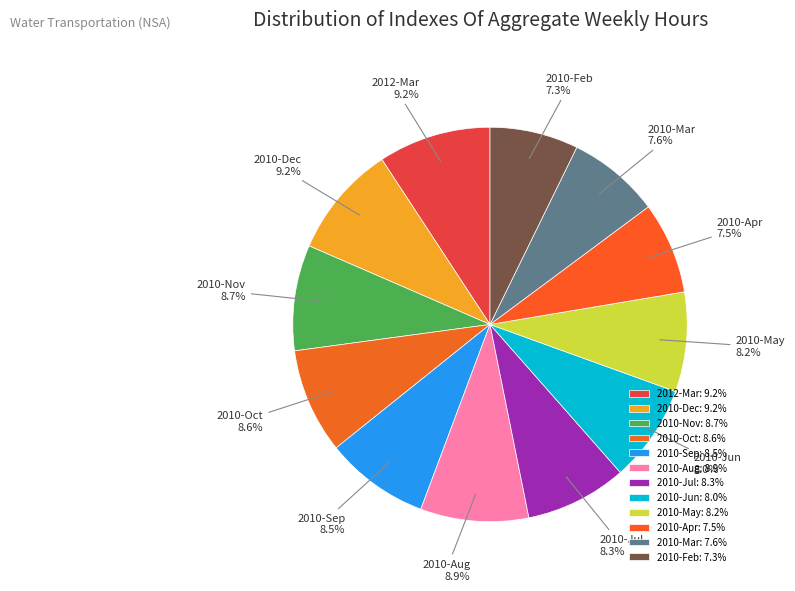

The 2010-Mar slice represents 19% of the pie. True or false?

False